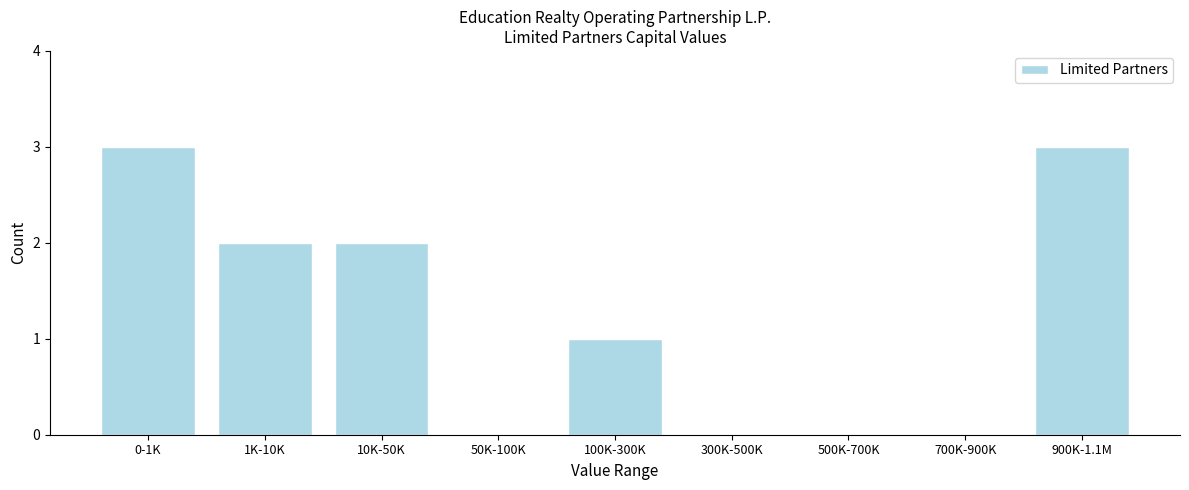

Reading right to left, list all the values displayed in this chart.

900K-1.1M=3	700K-900K=0	500K-700K=0	300K-500K=0	100K-300K=1	50K-100K=0	10K-50K=2	1K-10K=2	0-1K=3